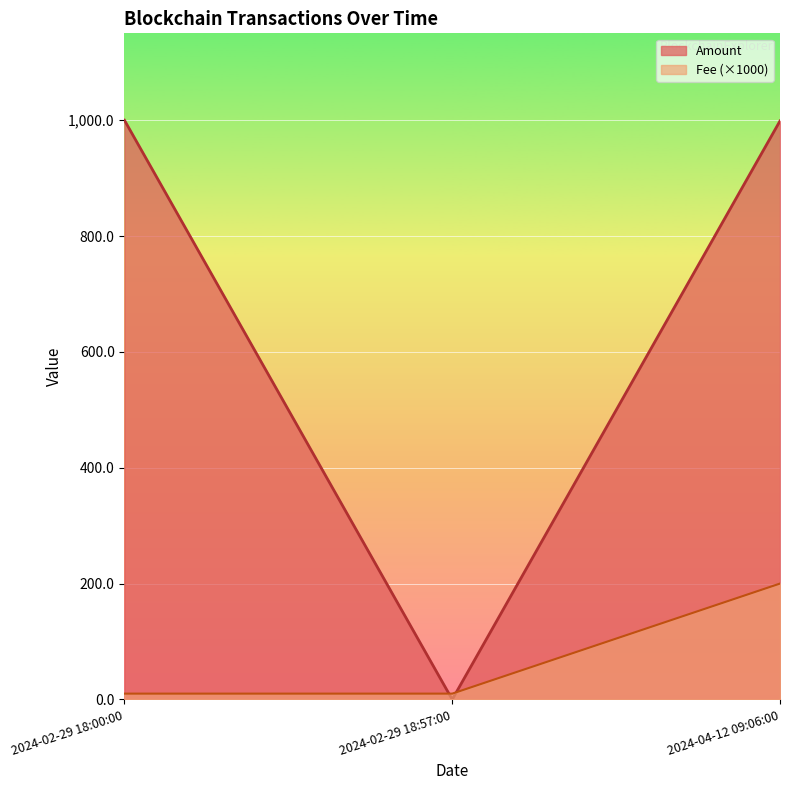

At which label does Amount reach its minimum?

2024-02-29 18:57:00